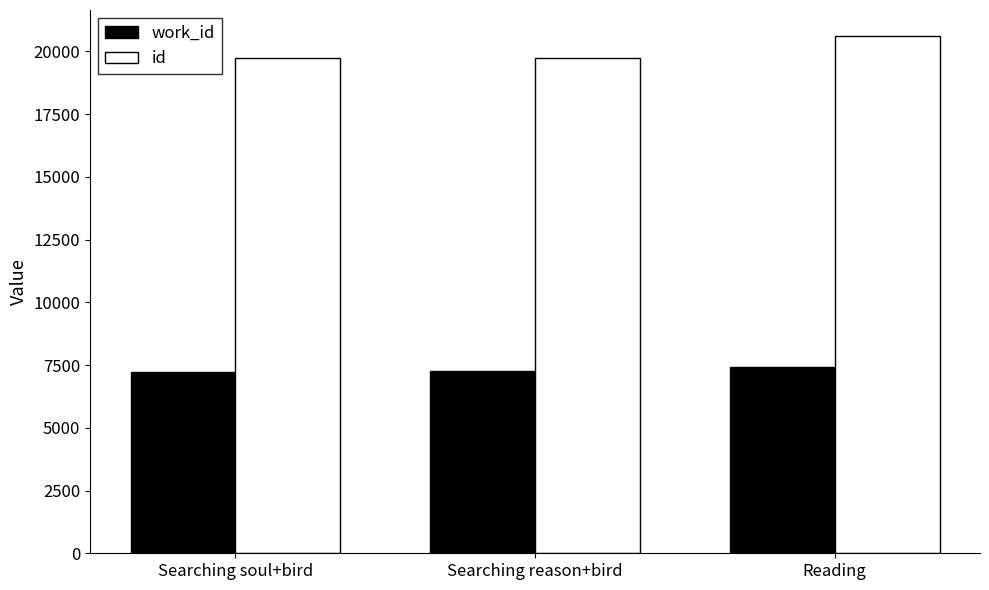

What value does the work_id series have at Searching soul+bird?

7238